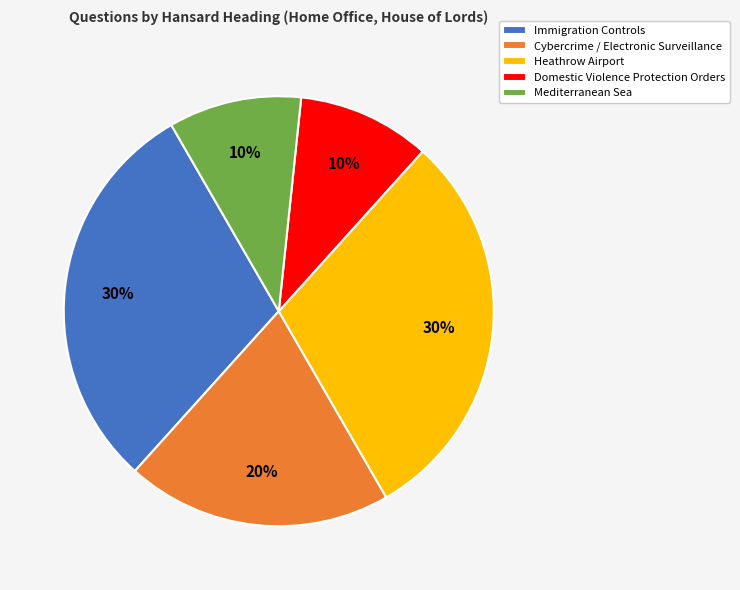

Combined, do Domestic Violence Protection Orders and Heathrow Airport account for over 50%?

No